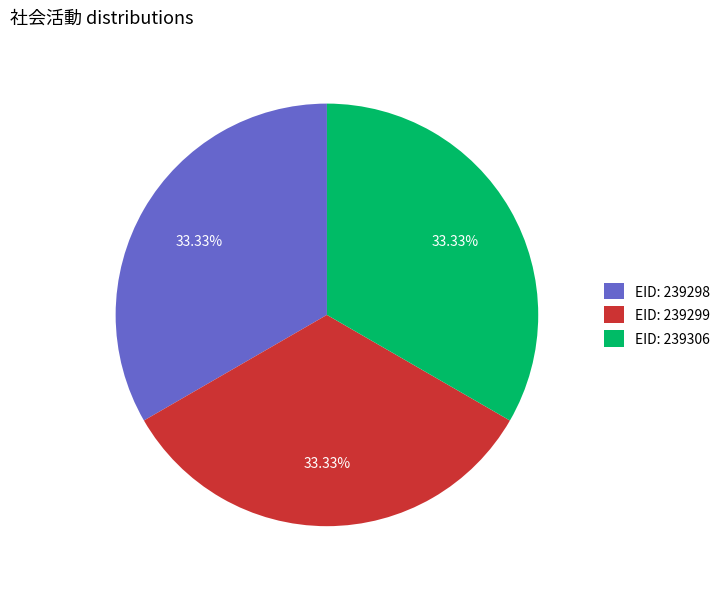

How many segments does this pie chart have?

3